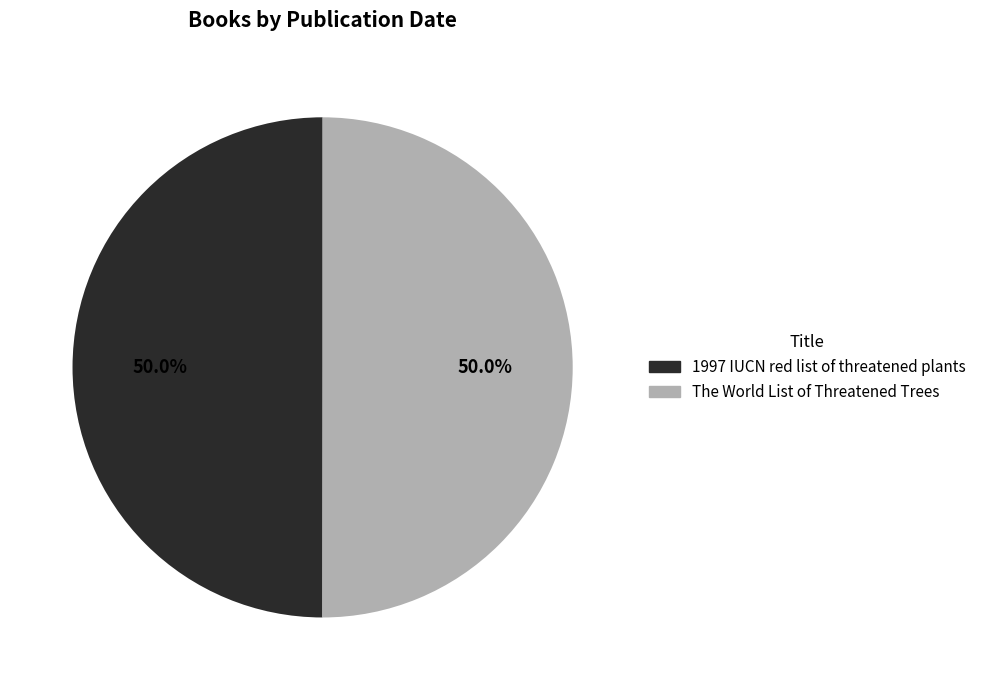

What portion of the pie excludes 1997 IUCN red list of threatened plants?

50.0%